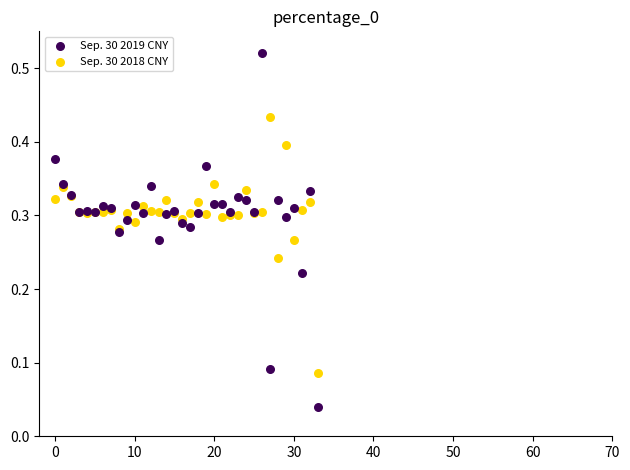

Which series contains the highest Y value?

Sep. 30 2019 CNY